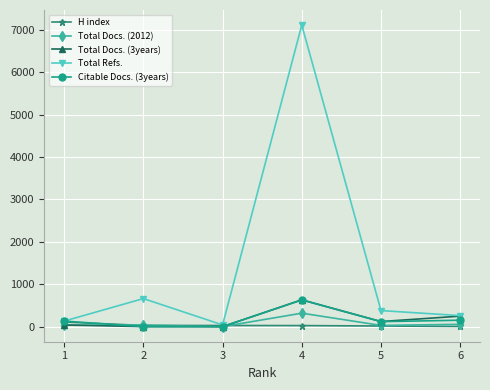

Which series has the largest total across all categories?

Total Refs.